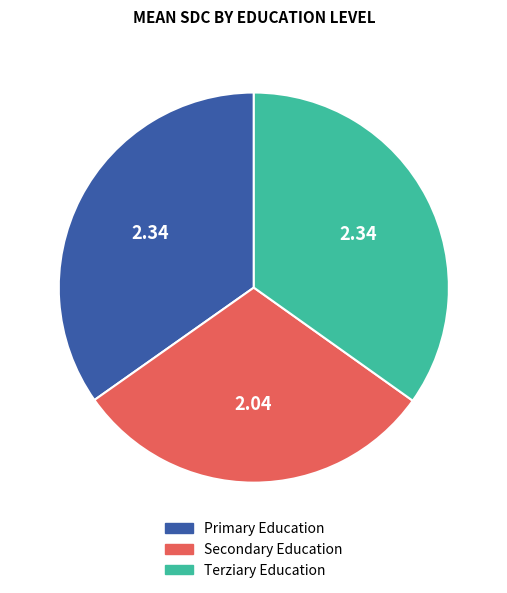

Is it true that Secondary Education is 30% of the pie?

True